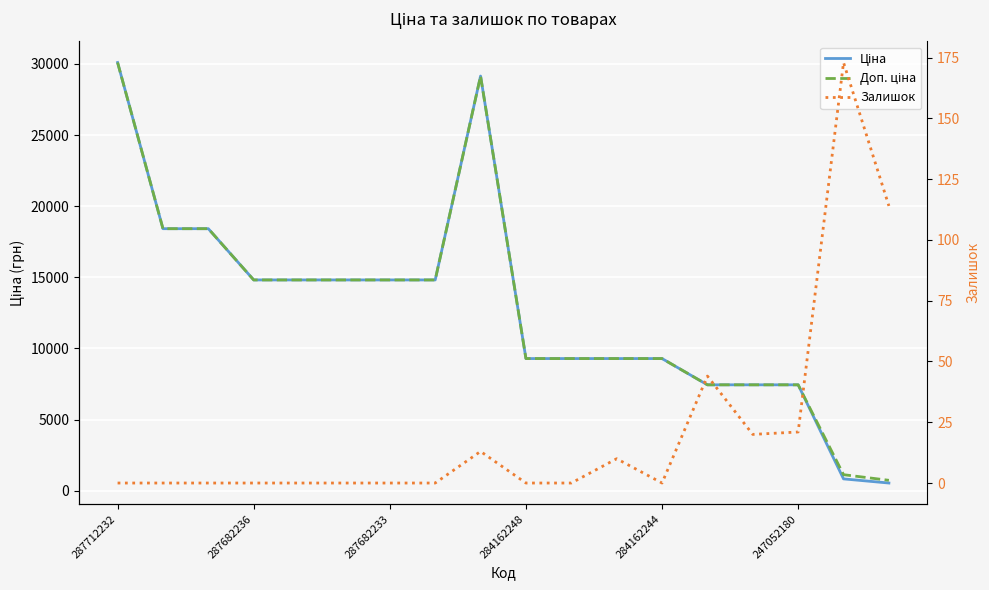

True or false: Доп. ціна has a value of 7993.9 at 284162244.

False